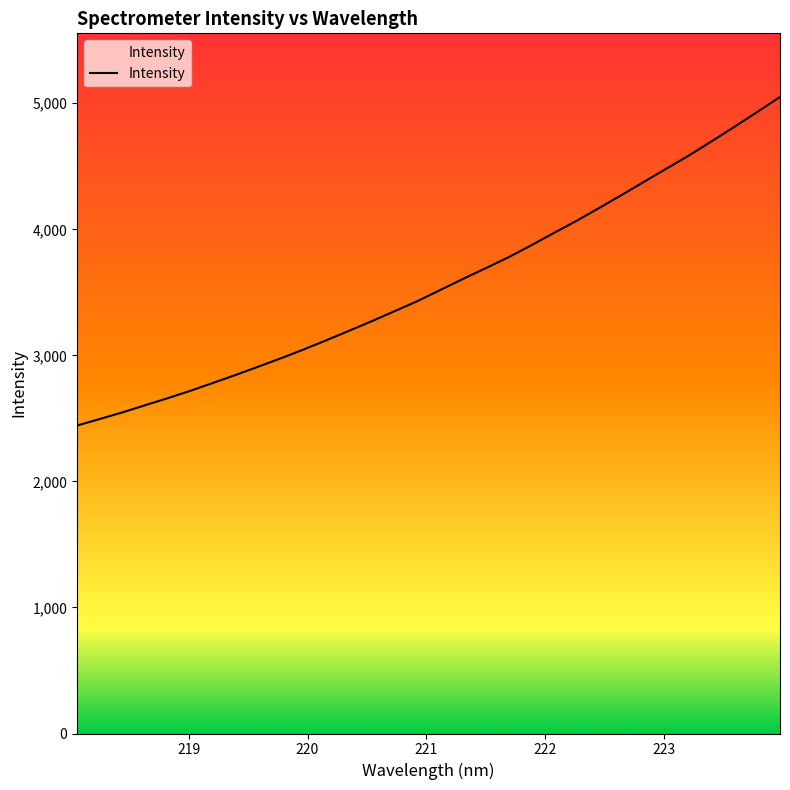

How many distinct data groups are displayed?

1